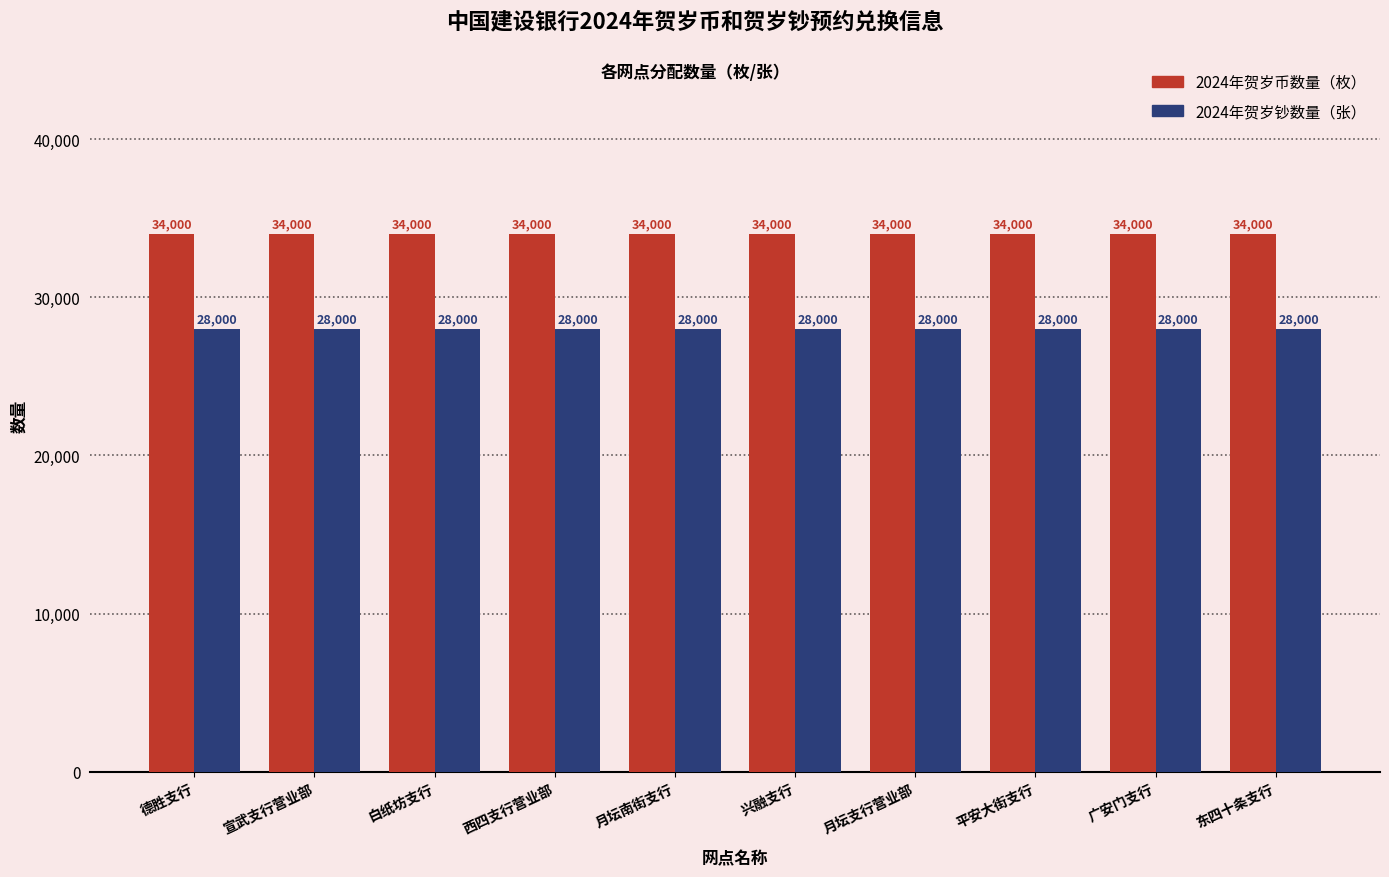

Reading right to left, what are all the values shown in this chart?

2024年贺岁币数量（枚）: 34000	34000	34000	34000	34000	34000	34000	34000	34000	34000
2024年贺岁钞数量（张）: 28000	28000	28000	28000	28000	28000	28000	28000	28000	28000